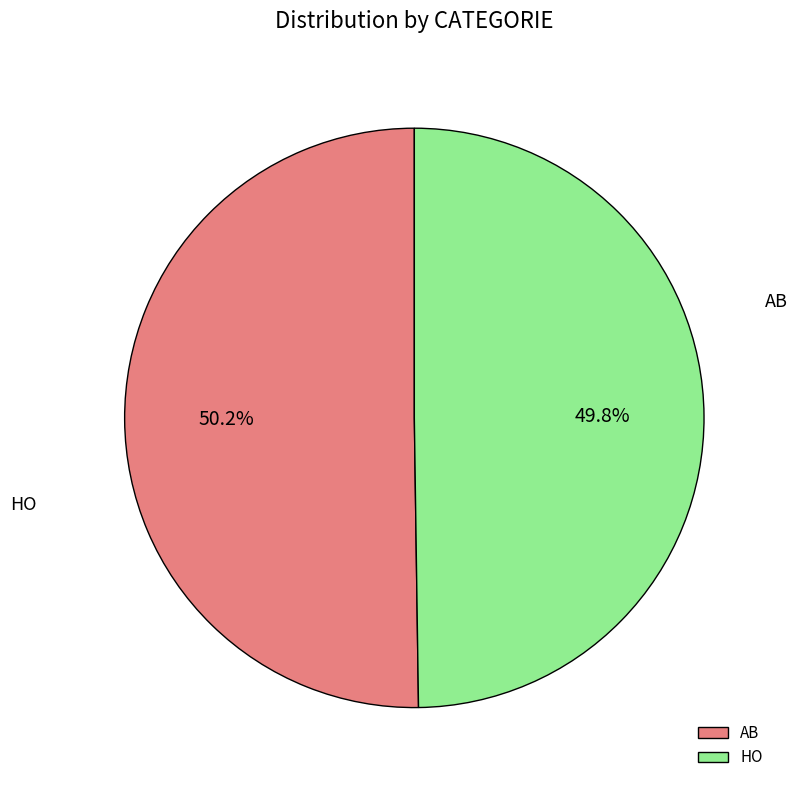

Which category has the smallest portion of the pie?

HO